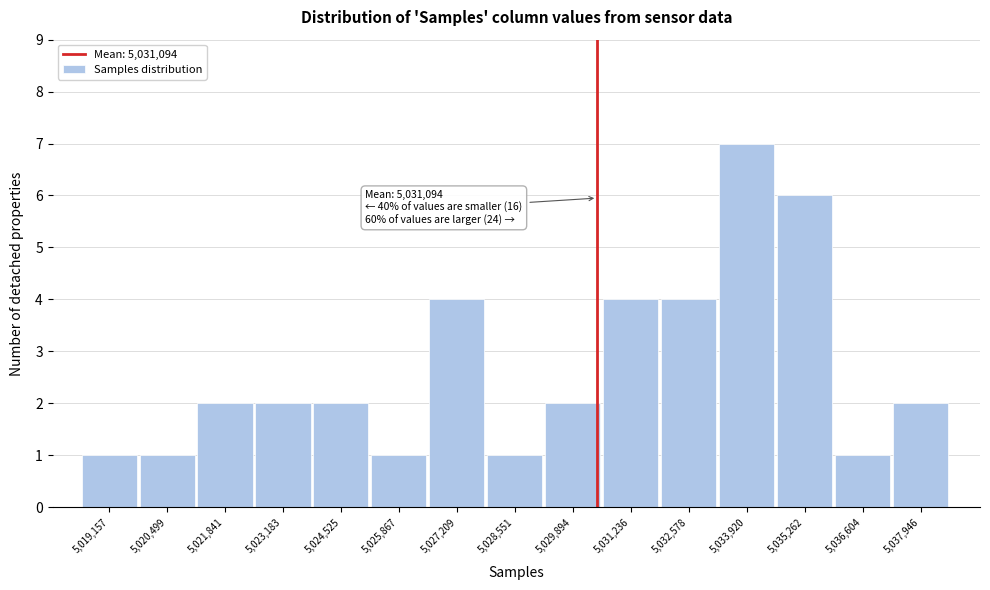

Reading left to right, extract all data points from this chart.

1	1	2	2	2	1	4	1	2	4	4	7	6	1	2